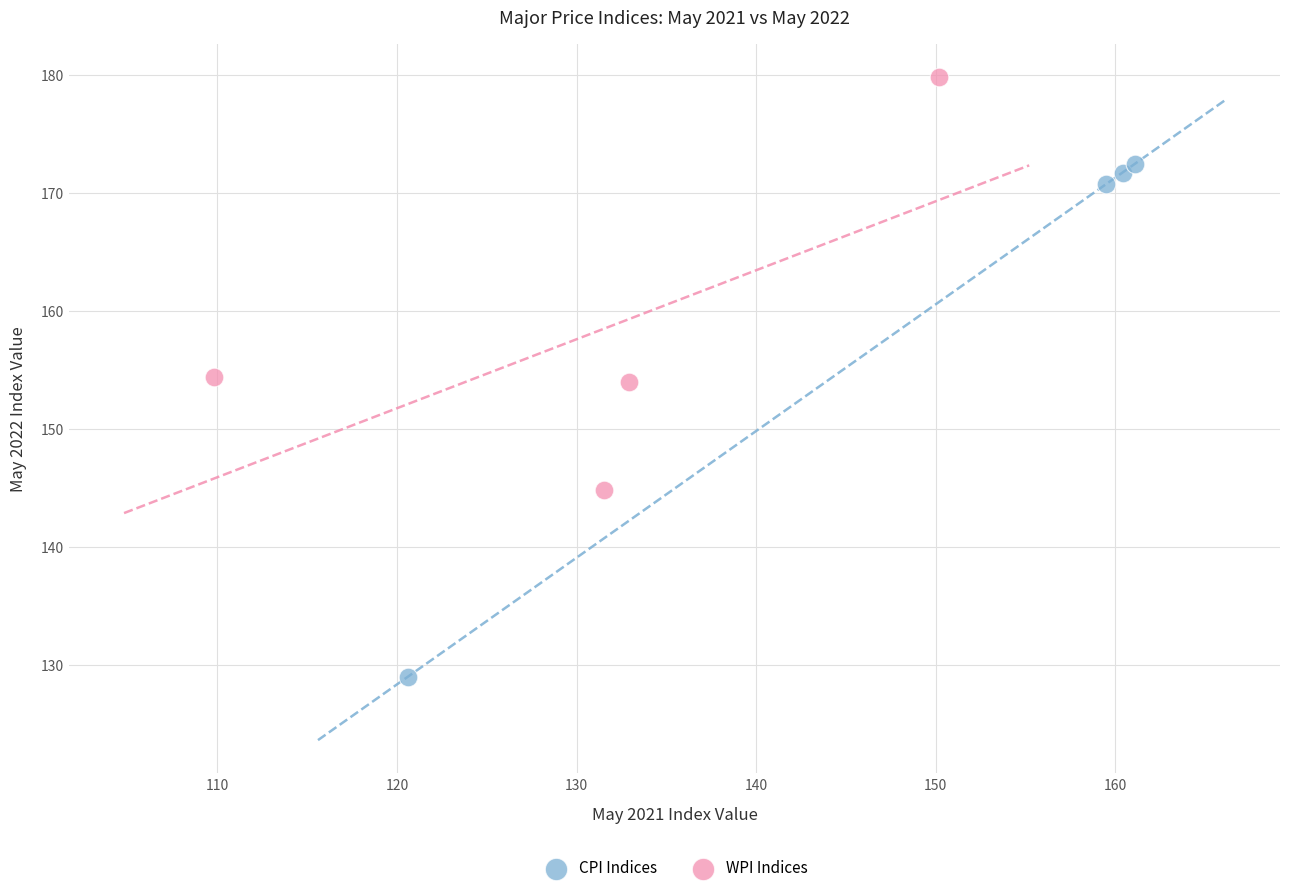

Which series reaches the minimum Y coordinate?

CPI Indices